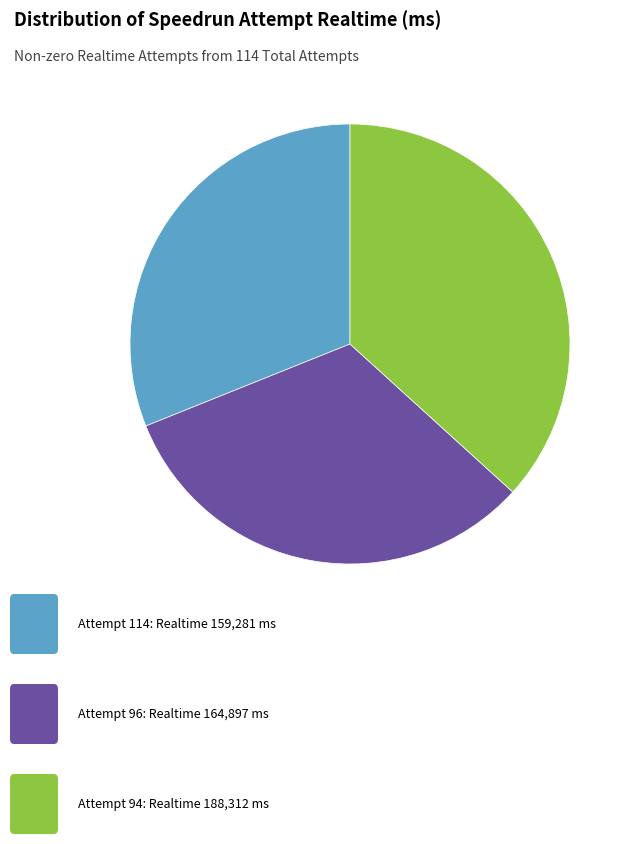

Does any single category account for the majority?

No